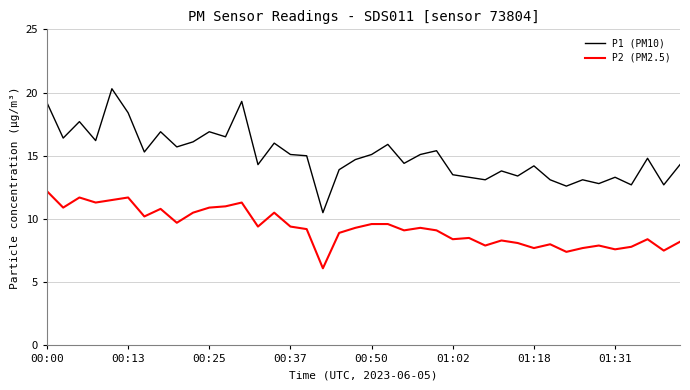

What is the sum of all P1 (PM10) values?

601.0